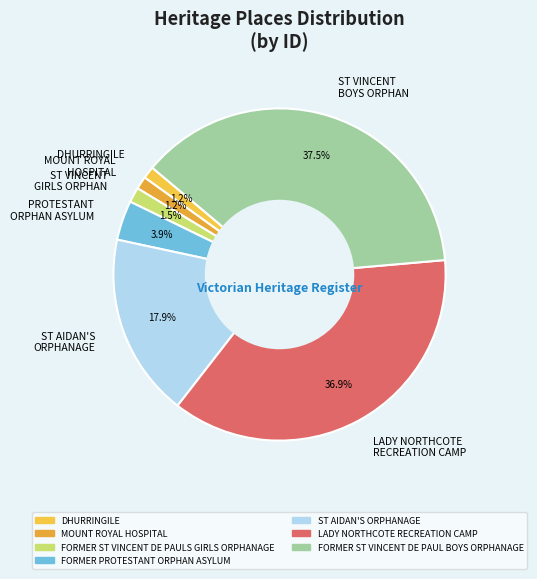

What is the ratio of the value at MOUNT ROYAL HOSPITAL to the value at DHURRINGILE?

1.0